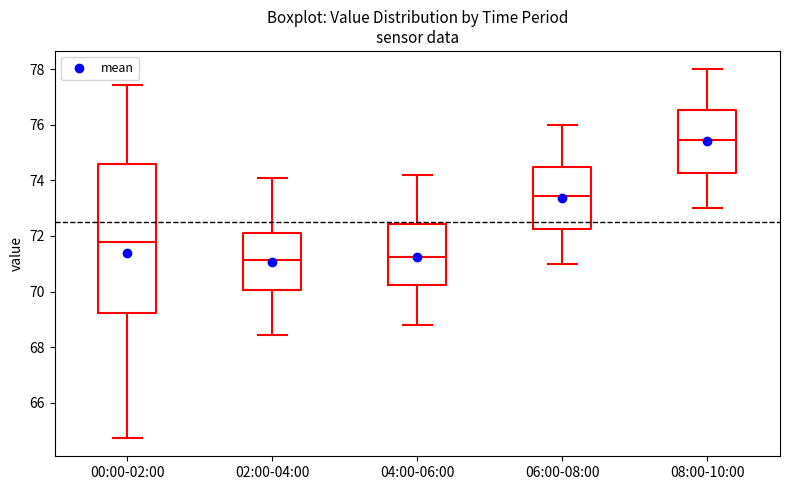

Reading left to right, read every box against the y-axis: the position of its median line, the range the box covers, and the ends of its whiskers. The values are not printed on the chart, so give them approximately, as read against the axis.

00:00-02:00: median 71.8, box 69.2 to 74.6, whiskers 64.8 to 77.4
02:00-04:00: median 71.2, box 70.0 to 72.2, whiskers 68.4 to 74.2
04:00-06:00: median 71.2, box 70.2 to 72.4, whiskers 68.8 to 74.2
06:00-08:00: median 73.4, box 72.2 to 74.6, whiskers 71.0 to 76.0
08:00-10:00: median 75.4, box 74.2 to 76.6, whiskers 73.0 to 78.0